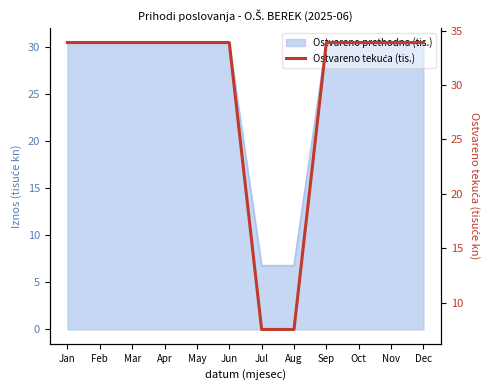

Reading right to left, transcribe all the data shown in this chart.

Dec=33.9	Nov=33.9	Oct=33.9	Sep=33.9	Aug=7.5	Jul=7.5	Jun=33.9	May=33.9	Apr=33.9	Mar=33.9	Feb=33.9	Jan=33.9